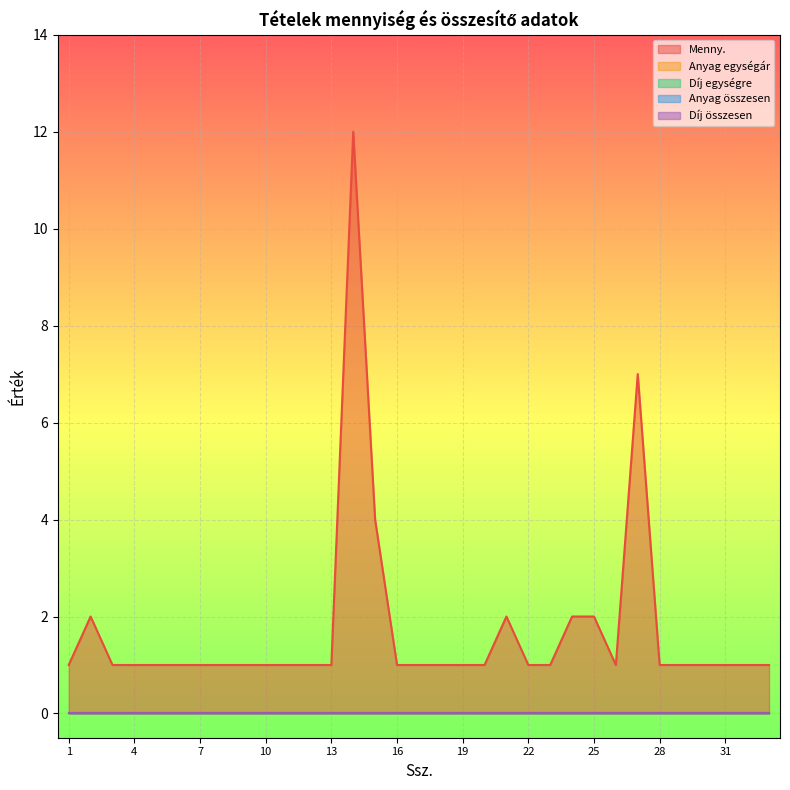

What is the spread (max minus min) of values at 32?

1